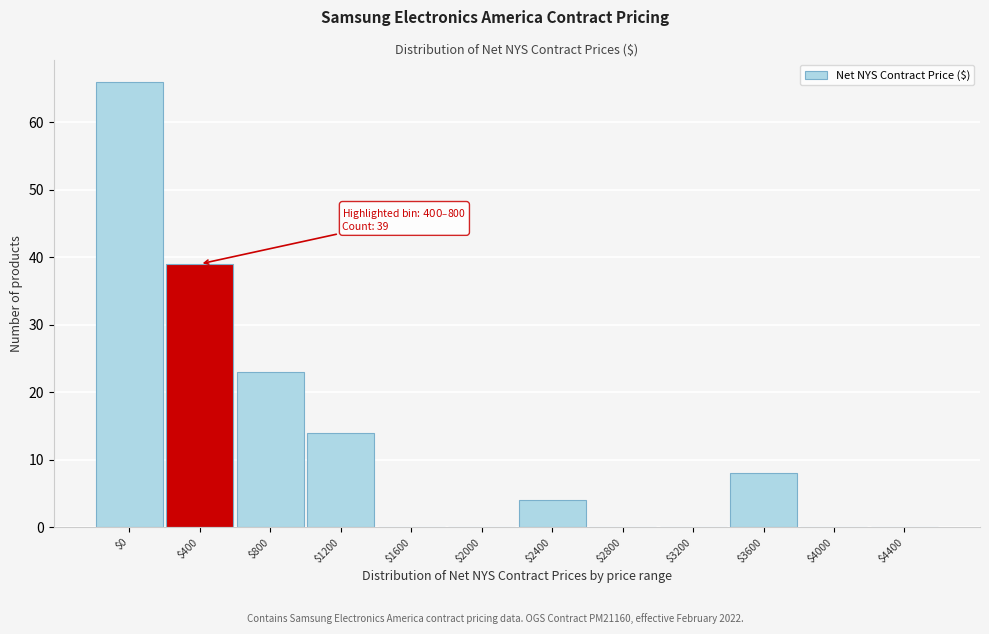

Which label corresponds to the largest value in the chart?

$0